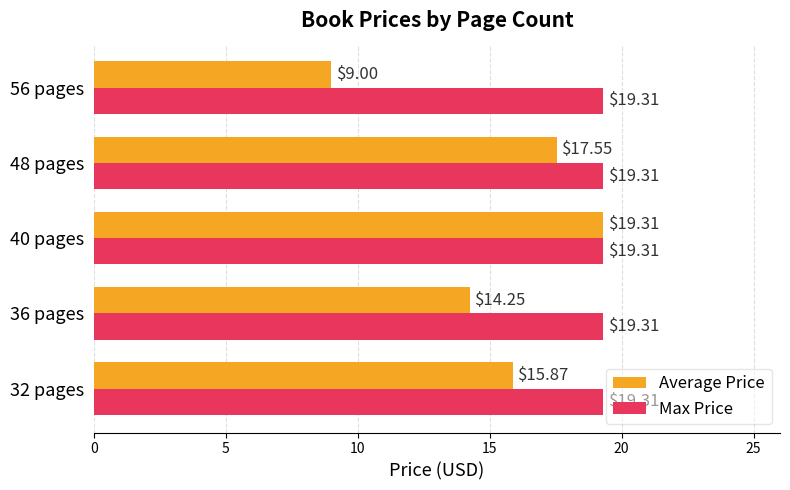

What is the difference between the maximum and second lowest values in the Average Price series?

5.1